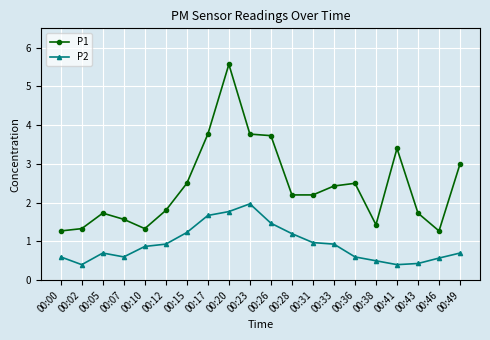

The value of P2 at 00:28 is 0.8. True or false?

False